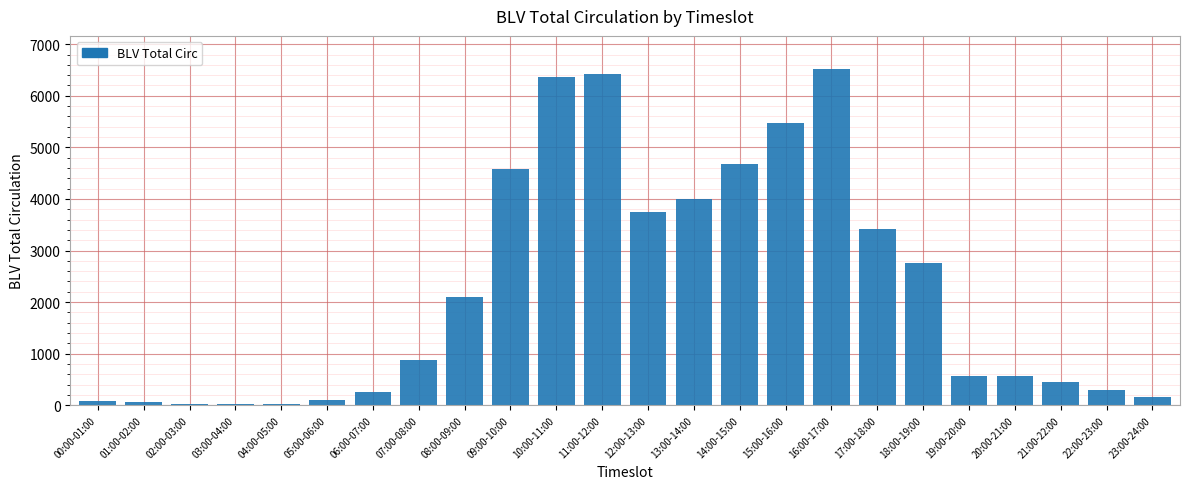

What is the change in value from 09:00-10:00 to 21:00-22:00?

-4146